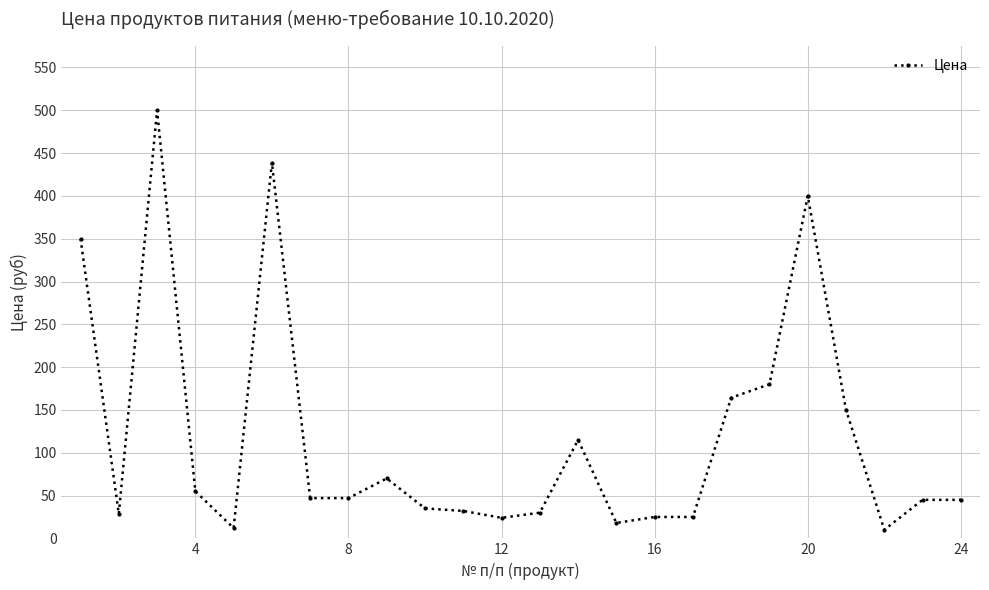

What is the difference between the second highest and second lowest values?

426.9